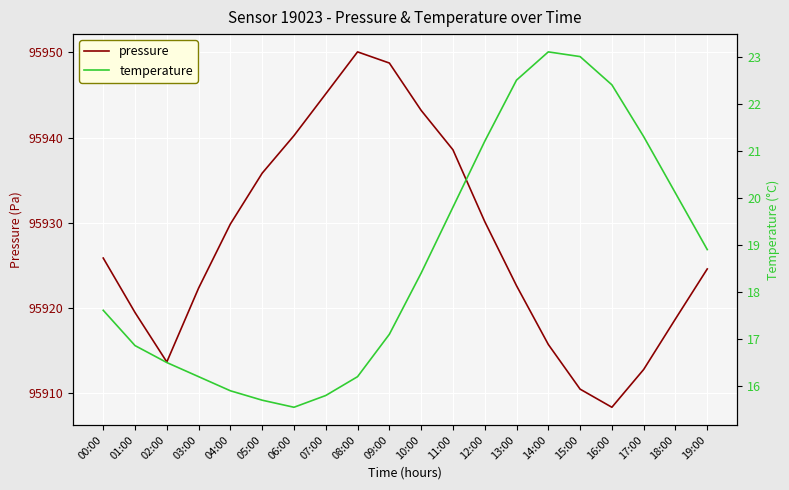

True or false: pressure has a value of 95924.6 at 19:00.

True